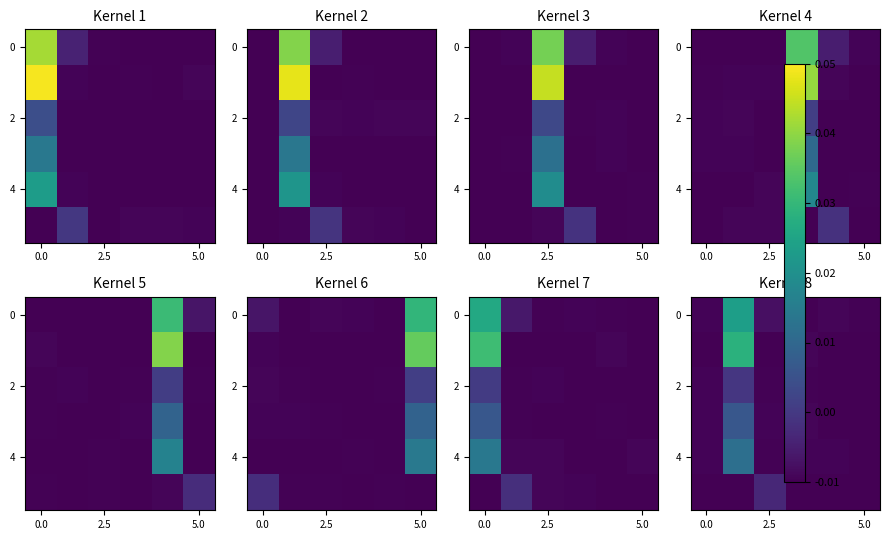

At which label is 0 closest to 0?

2.5